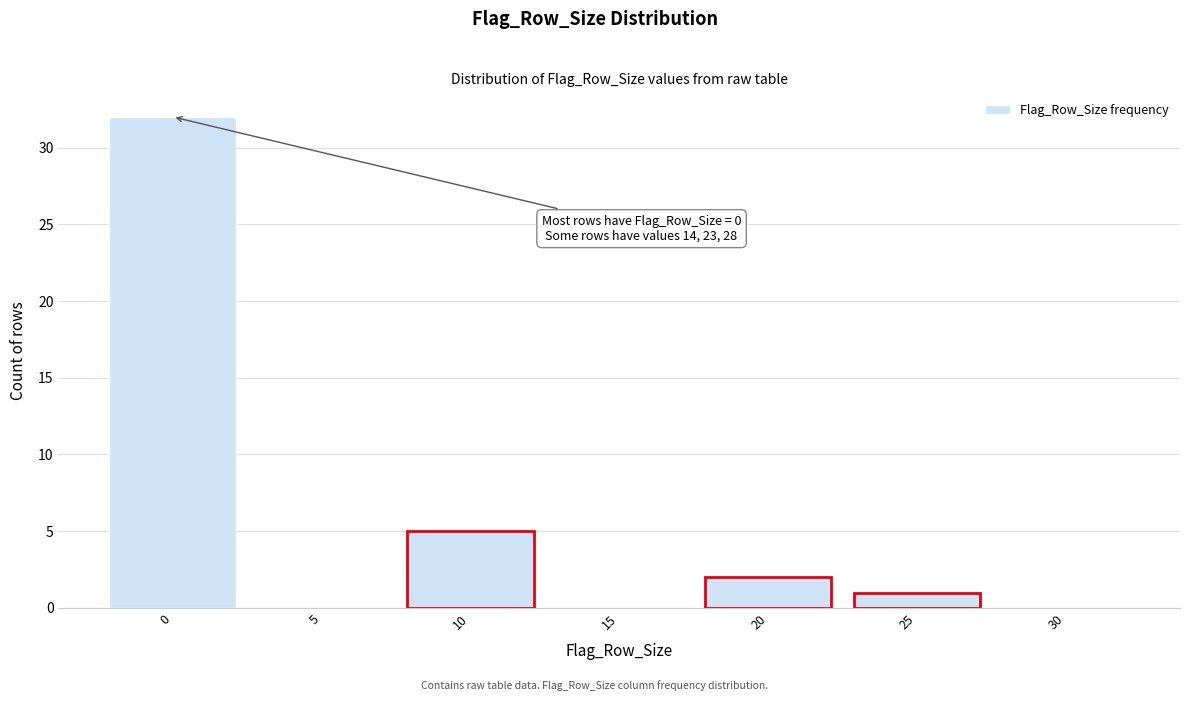

Reading right to left, list all the values displayed in this chart.

30=0	25=1	20=2	15=0	10=5	5=0	0=32